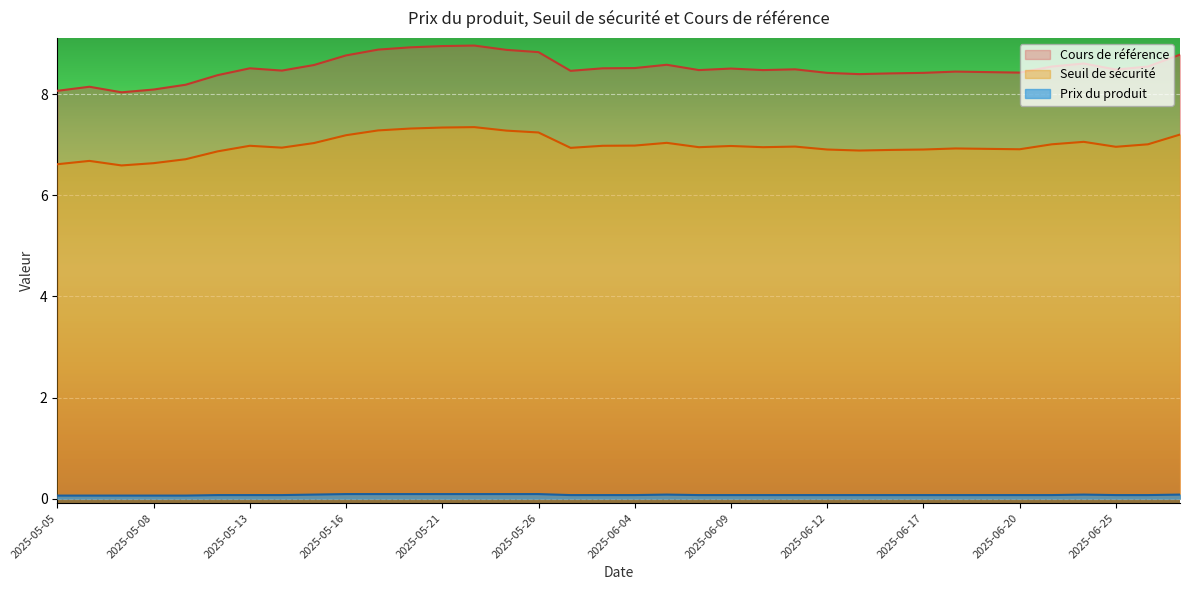

At which label does Seuil de sécurité reach its peak?

2025-05-22